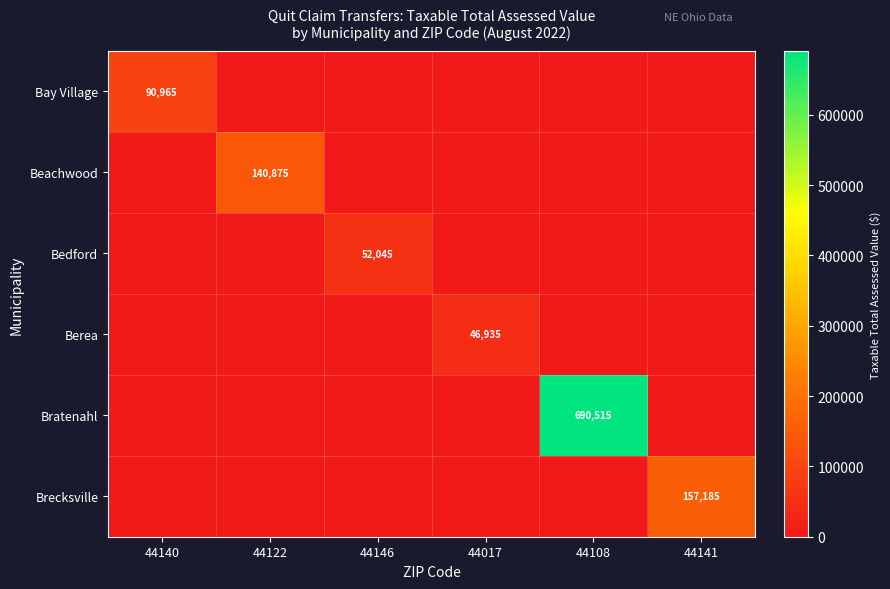

The Berea series shows 82232 at 44017. True or false?

False